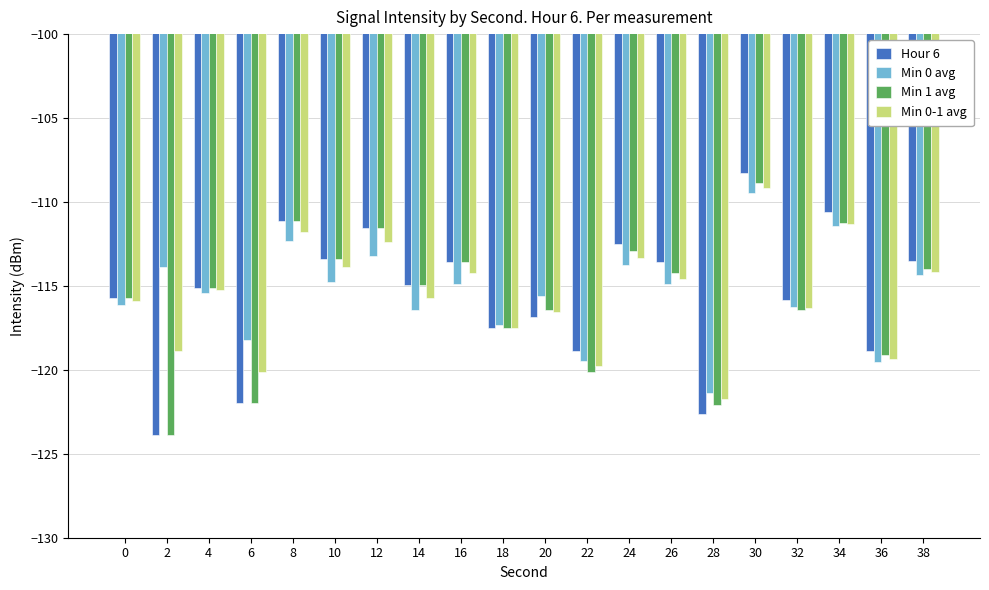

Does the chart contain stacked bars?

No